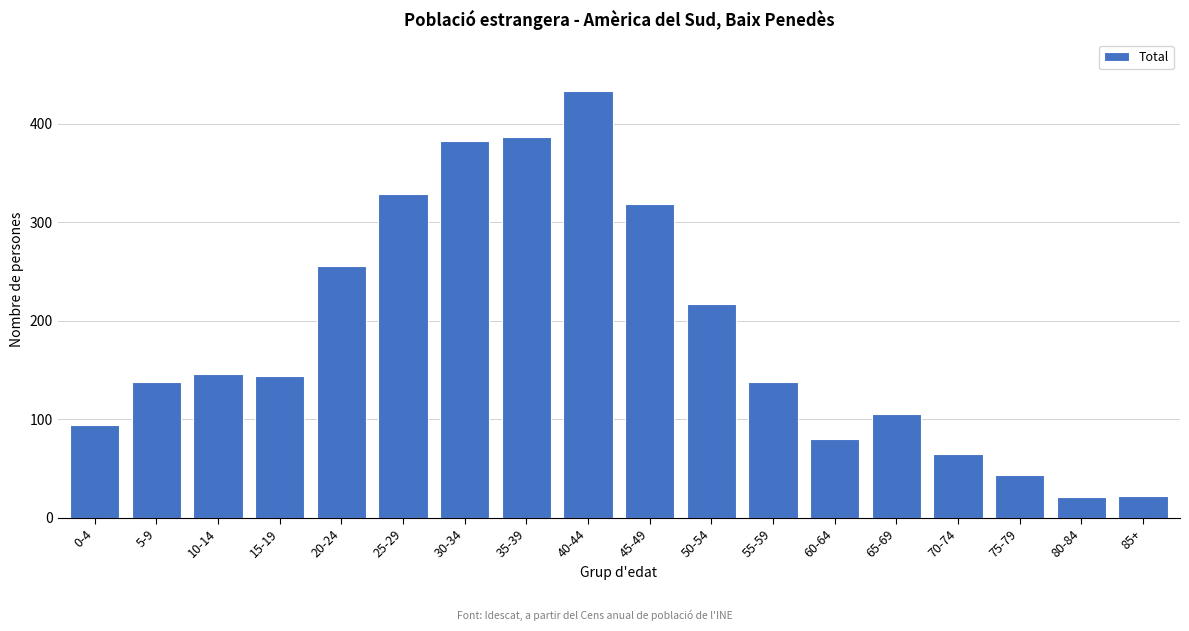

What is the minimum value shown in the chart?

21